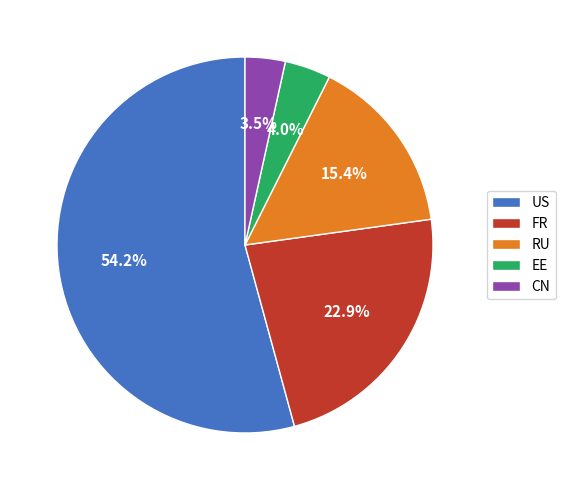

How many segments does this pie chart have?

5